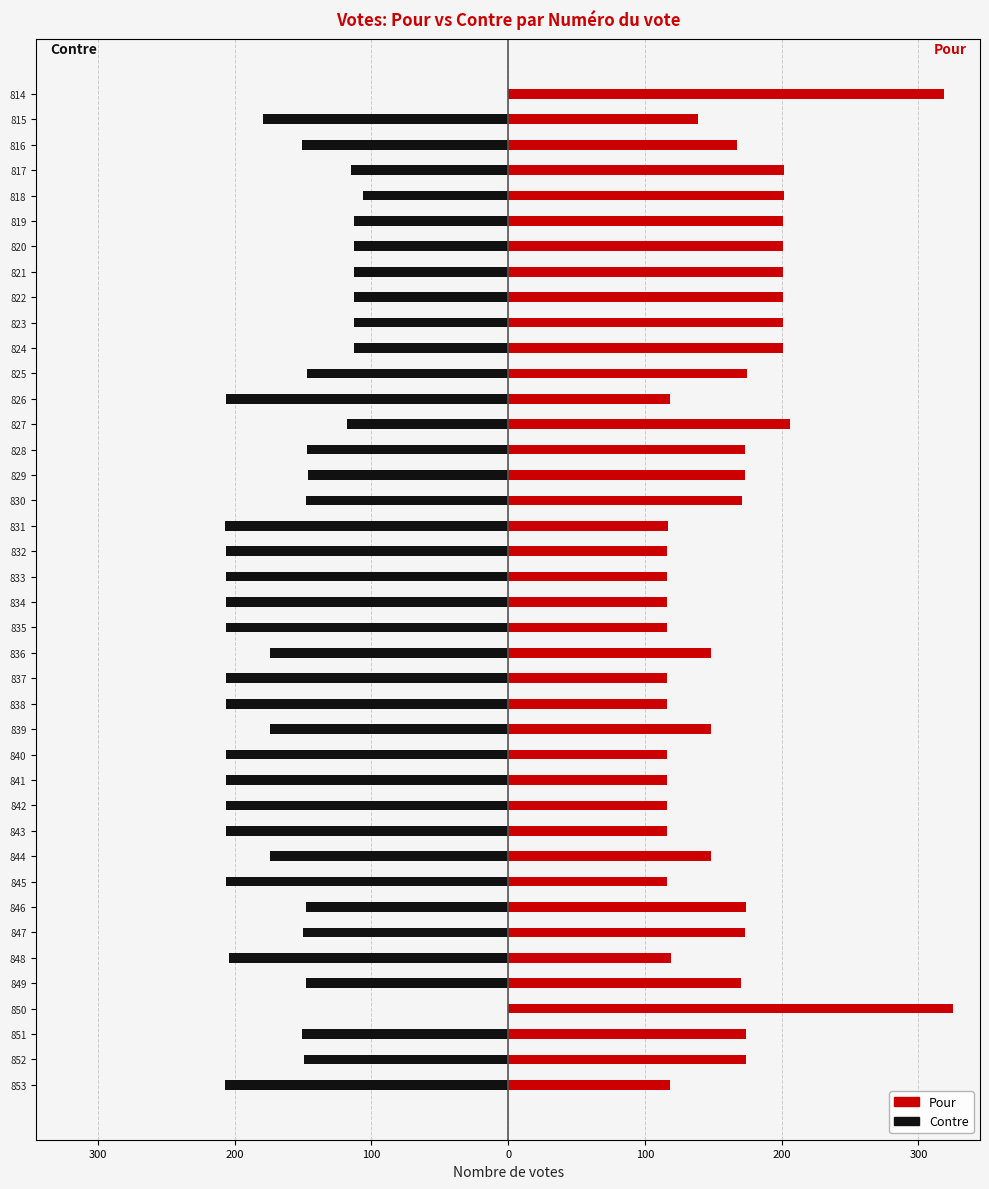

Are the bars grouped side by side (vs. stacked)?

Yes